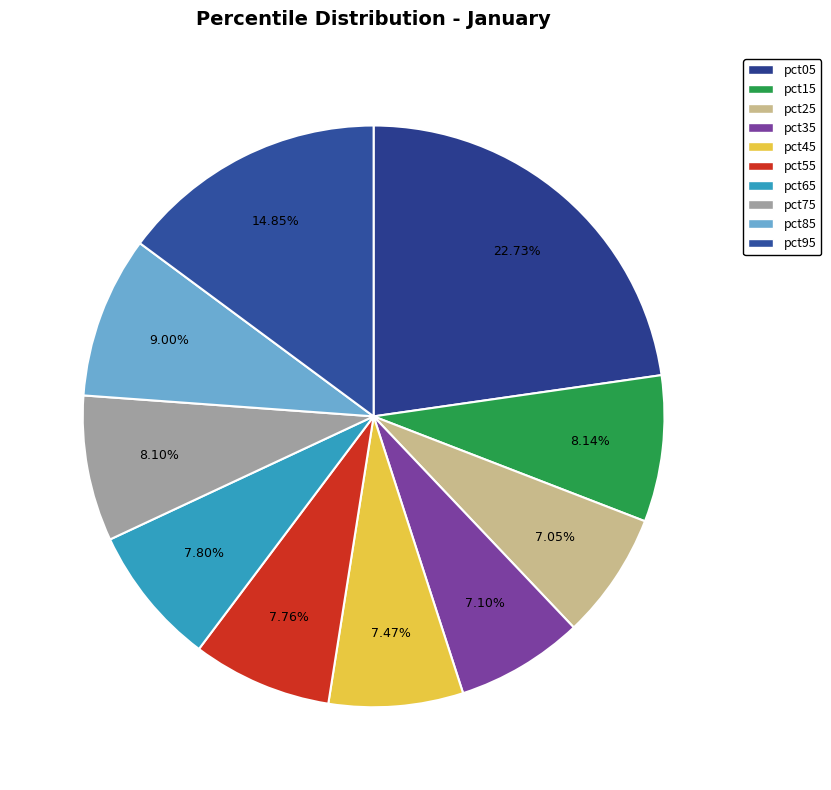

To the nearest percent, what portion does pct45 represent?

7%